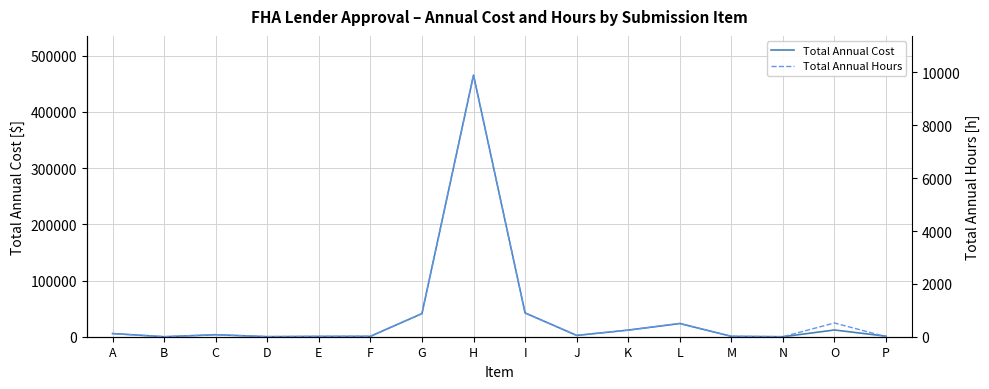

Reading left to right, list all the values displayed in this chart.

Total Annual Cost: A=5640	B=0	C=3525	D=141	E=564	F=705	G=41125	H=465300	I=42300	J=2350	K=11750	L=23500	M=705	N=0	O=11954	P=920
Total Annual Hours: A=120	B=0	C=75	D=3	E=12	F=15	G=875	H=9900	I=900	J=50	K=250	L=500	M=15	N=0	O=520	P=0